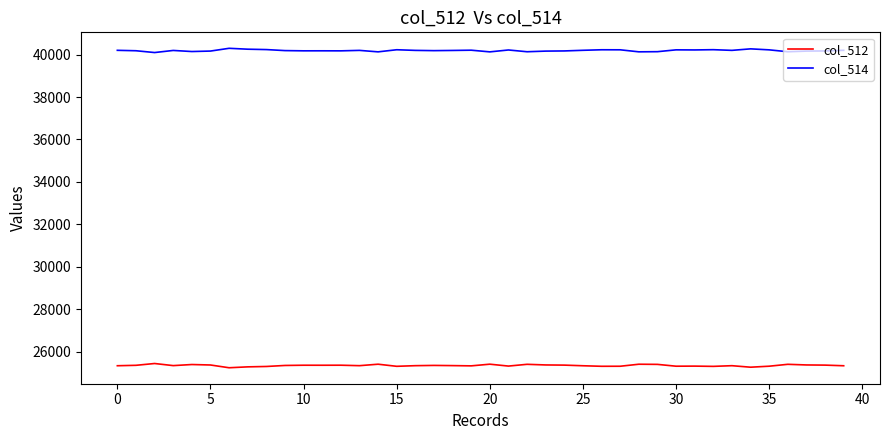

Does the chart display data point markers on the line(s)?

No